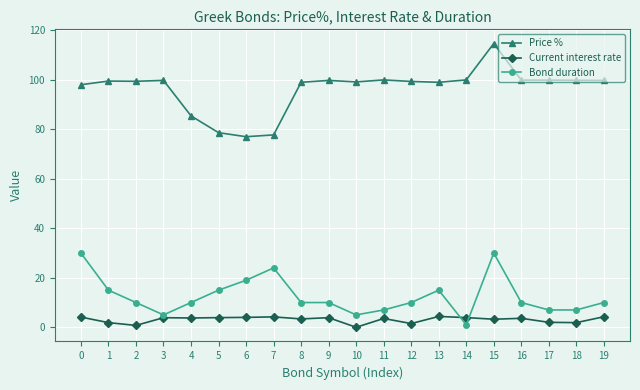

What is the difference between the Price % values at 2 and 16?

0.5